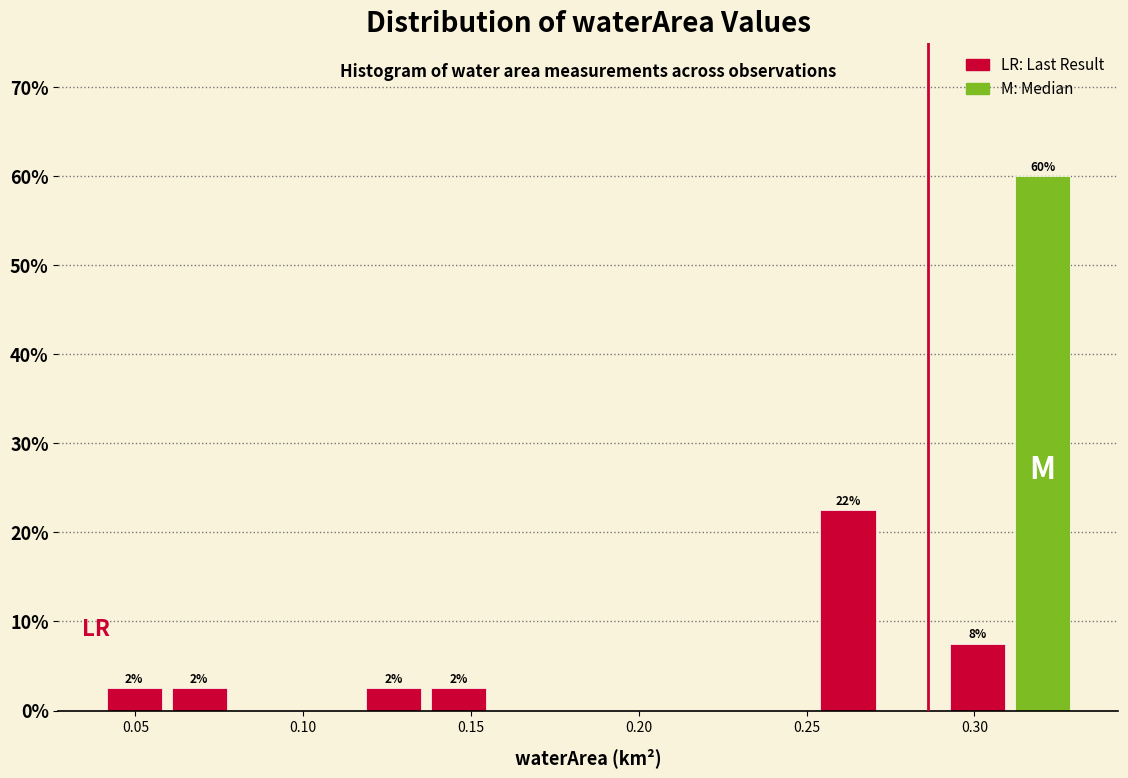

Read against the x-axis, roughly where is the centre of the tallest bar?

0.320